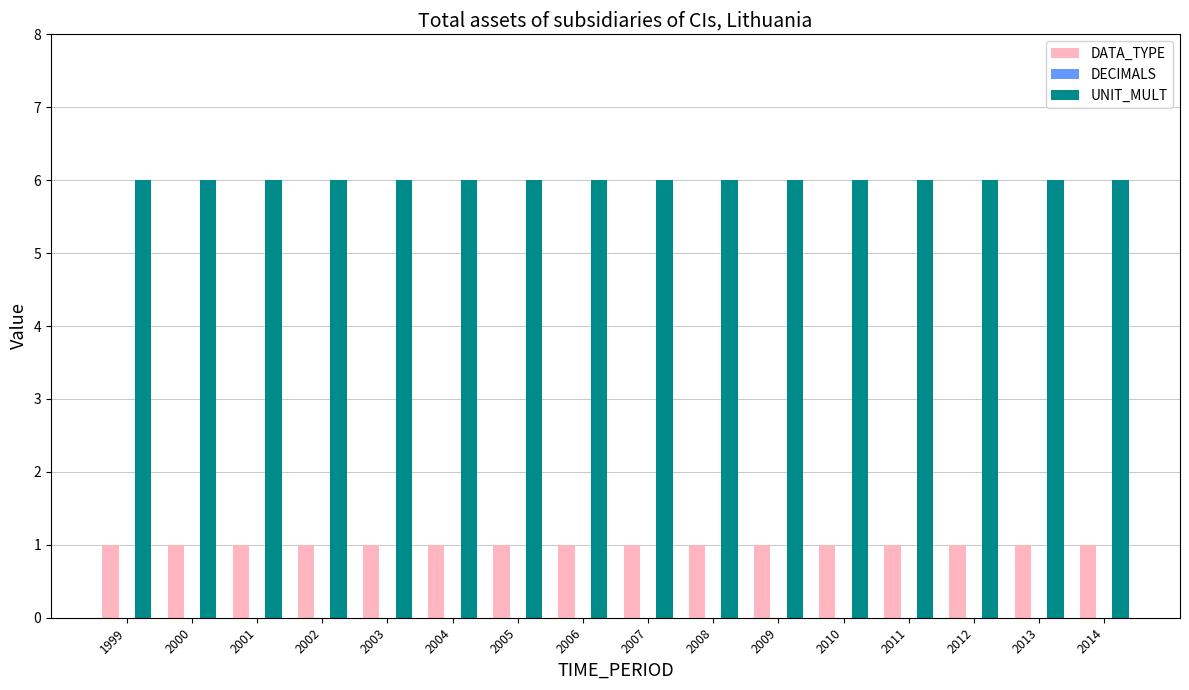

Is it true that UNIT_MULT equals 4 at 2007?

False